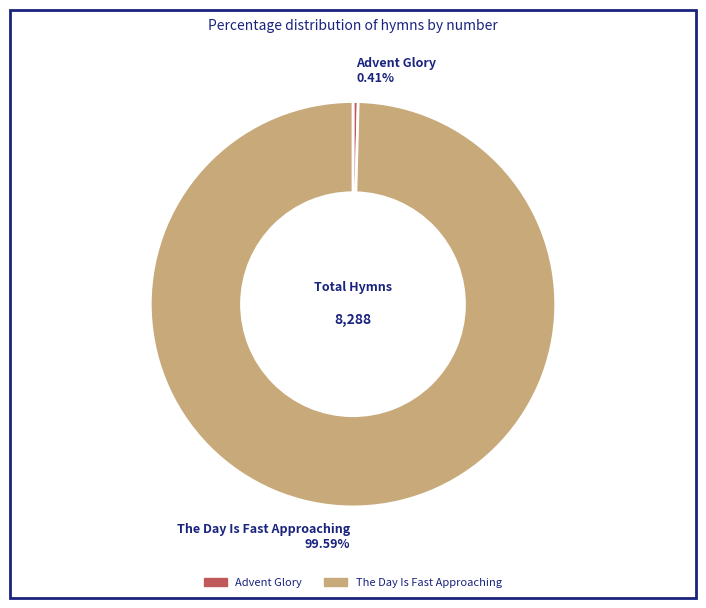

How many slices are in this pie chart?

2